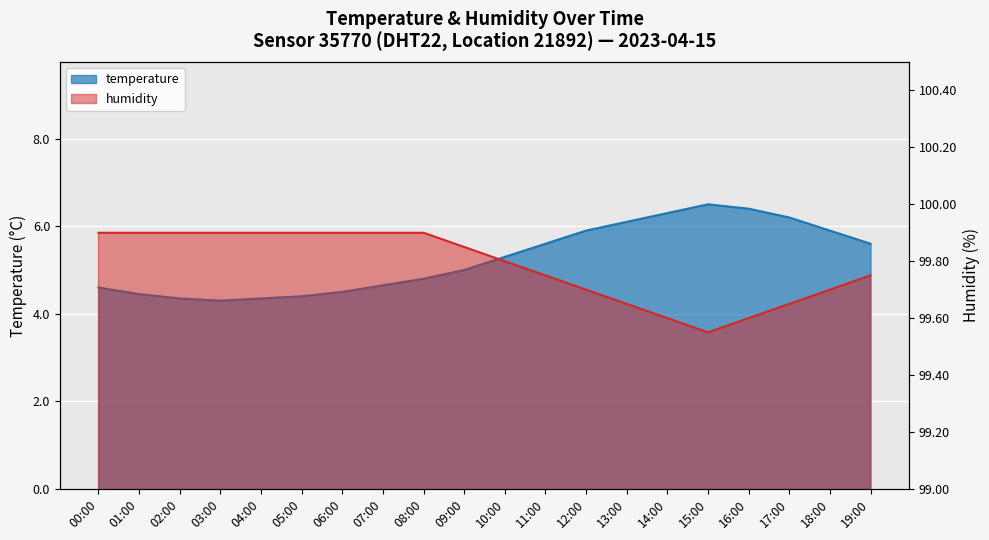

Which series has the largest range (max minus min)?

temperature